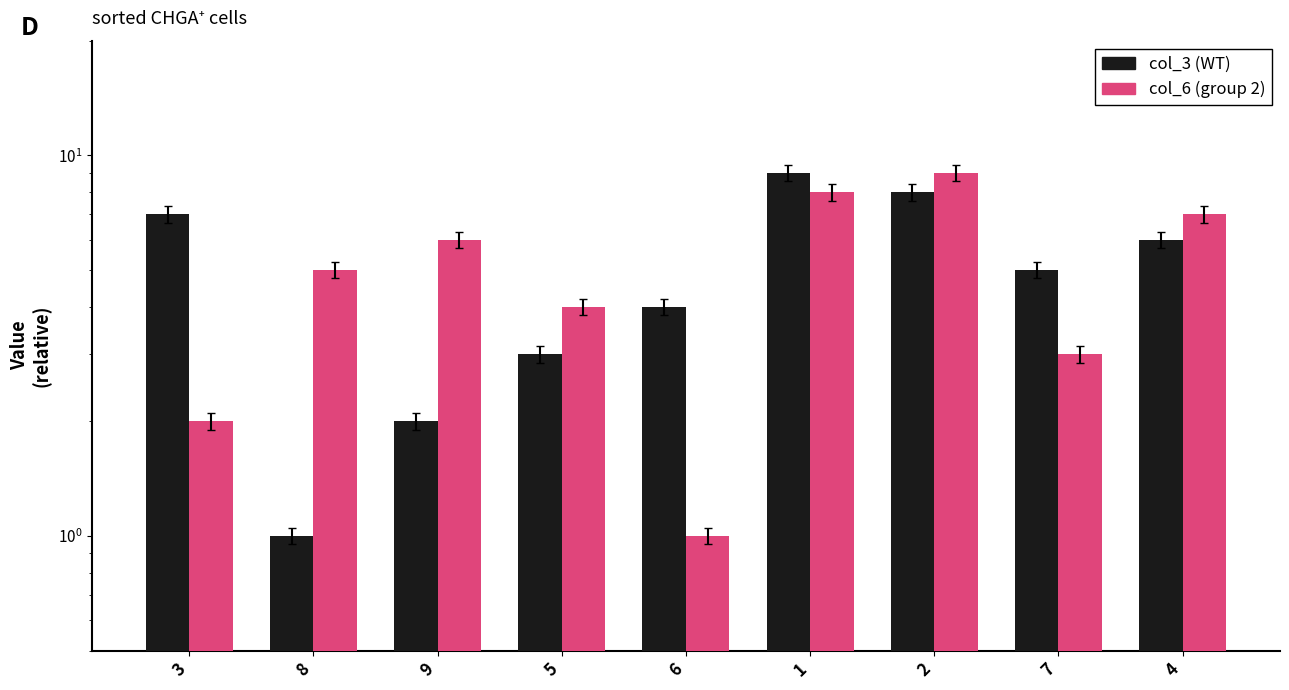

Which category has the highest value in the col_3 series?

1